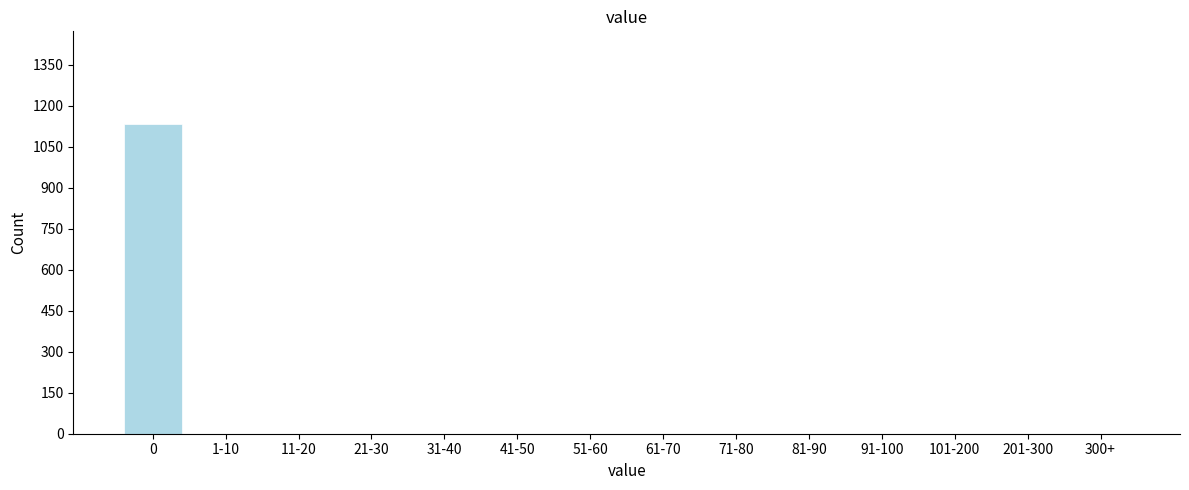

Reading right to left, transcribe all the data shown in this chart.

300+=0	201-300=0	101-200=0	91-100=0	81-90=0	71-80=0	61-70=0	51-60=0	41-50=0	31-40=0	21-30=0	11-20=0	1-10=0	0=1133